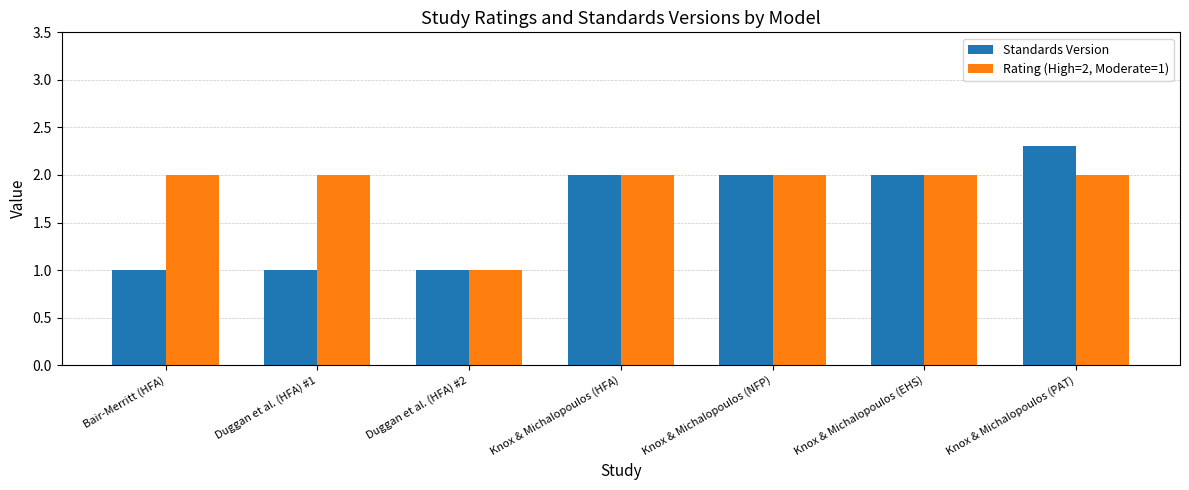

At which label is Rating (High=2, Moderate=1) closest to 1?

Duggan et al. (HFA) #2